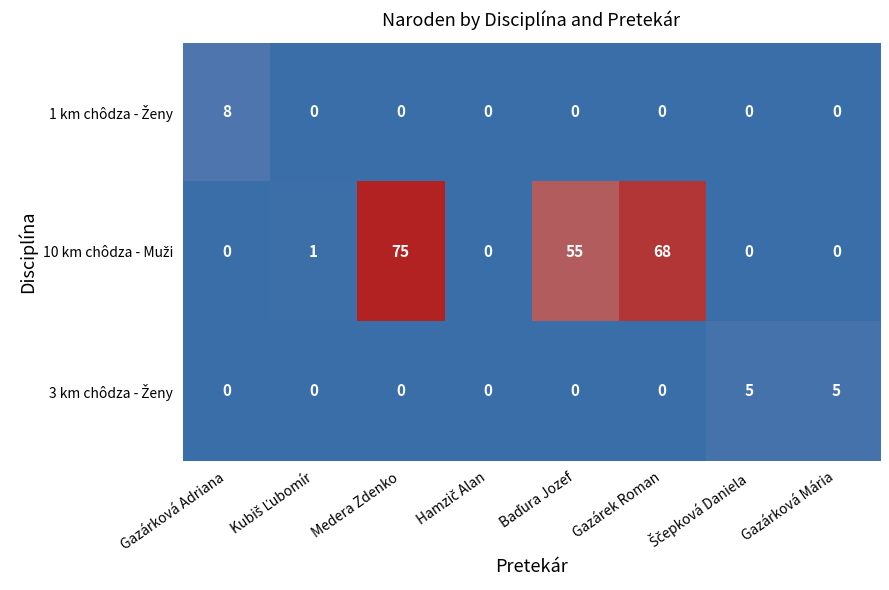

At how many categories does at least one series exceed 51?

3